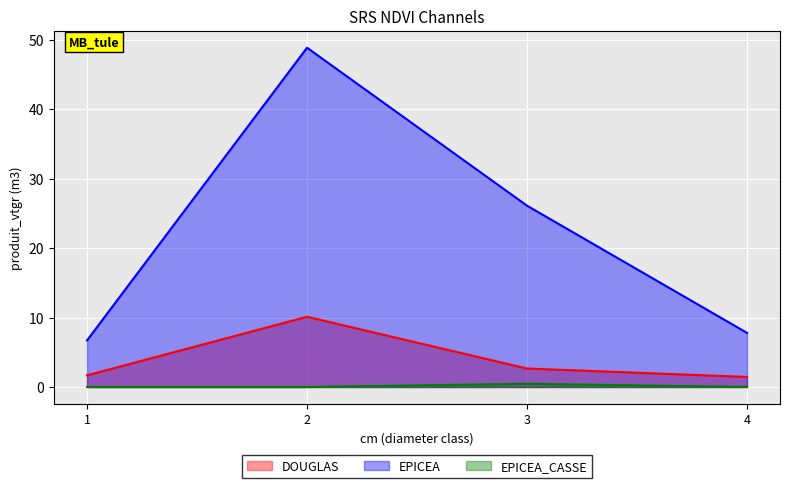

How many distinct data groups are displayed?

3